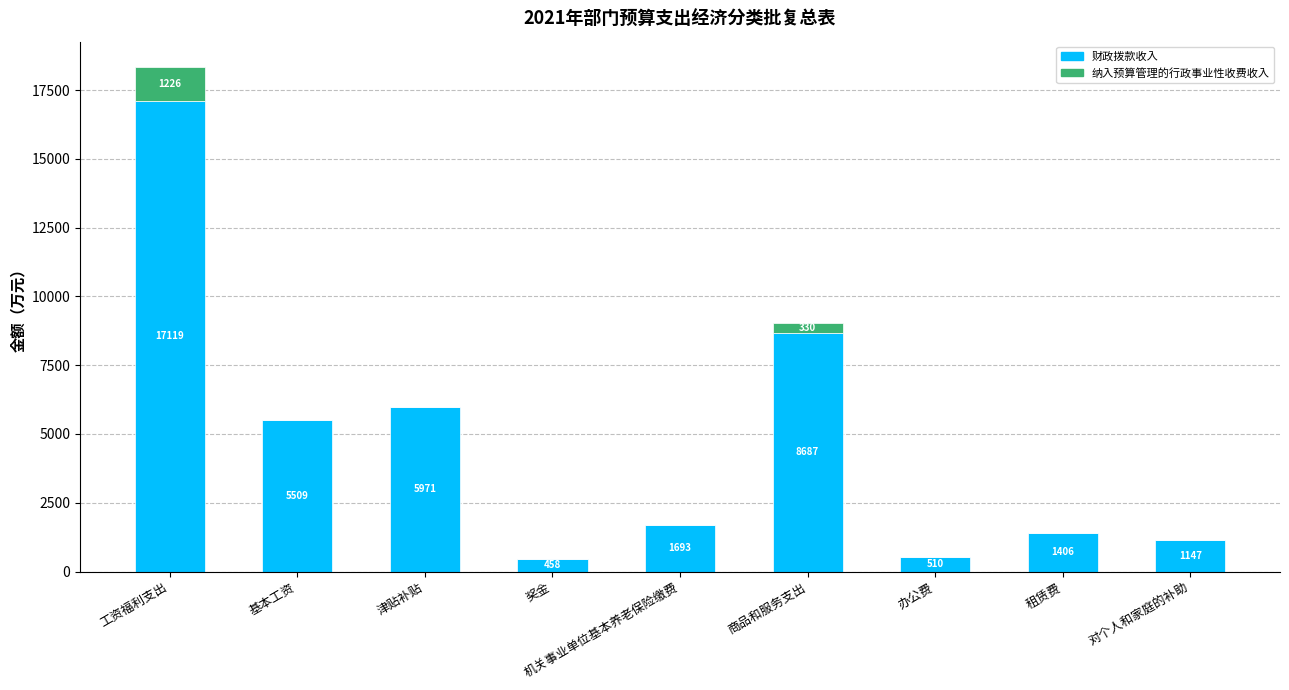

Is it true that 财政拨款收入 equals 1406.3 at 租赁费?

True